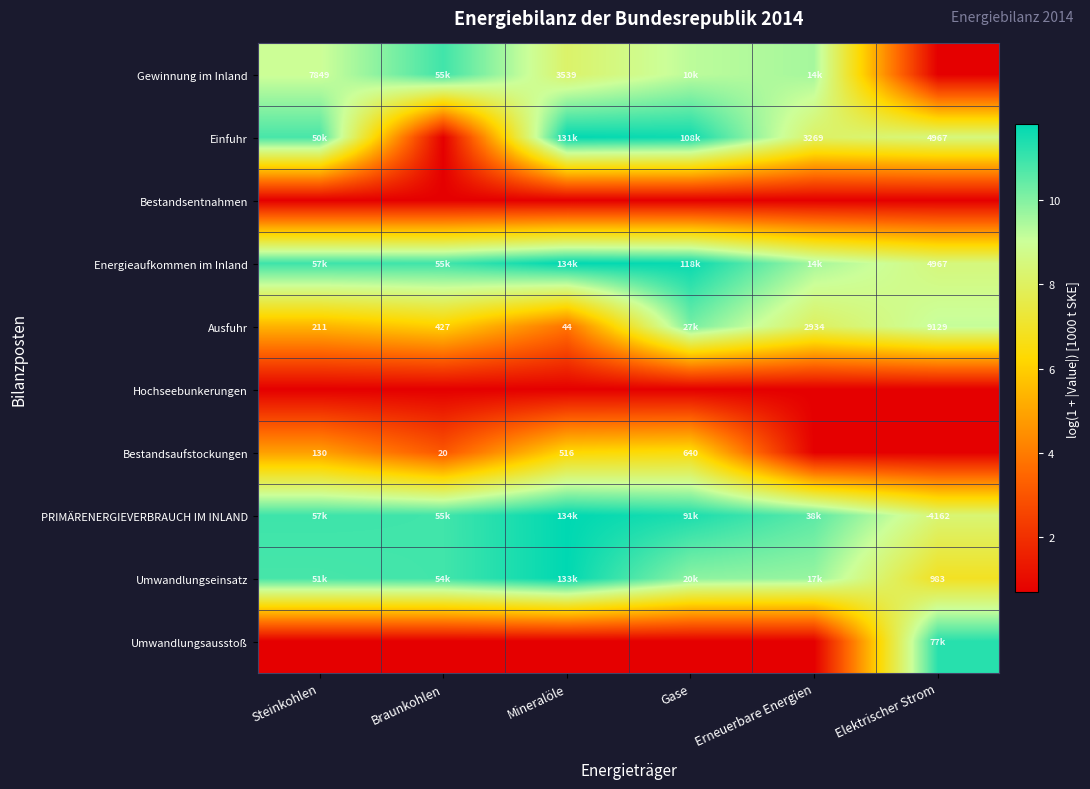

At which label does Energieaufkommen im Inland reach its minimum?

Elektrischer Strom